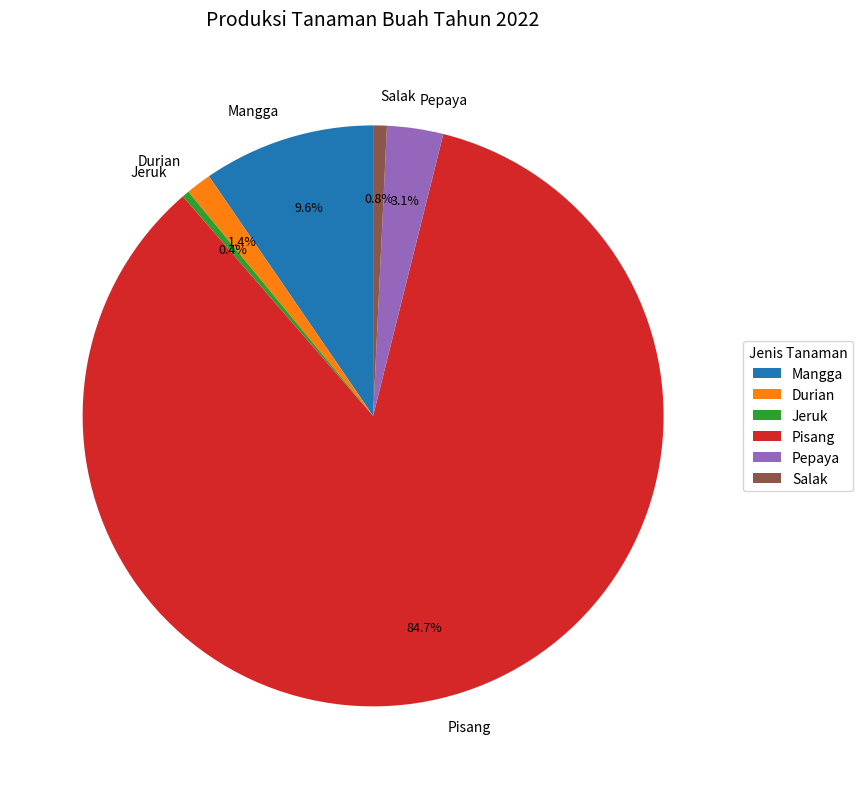

Is the sum of Mangga and Pisang greater than half?

Yes